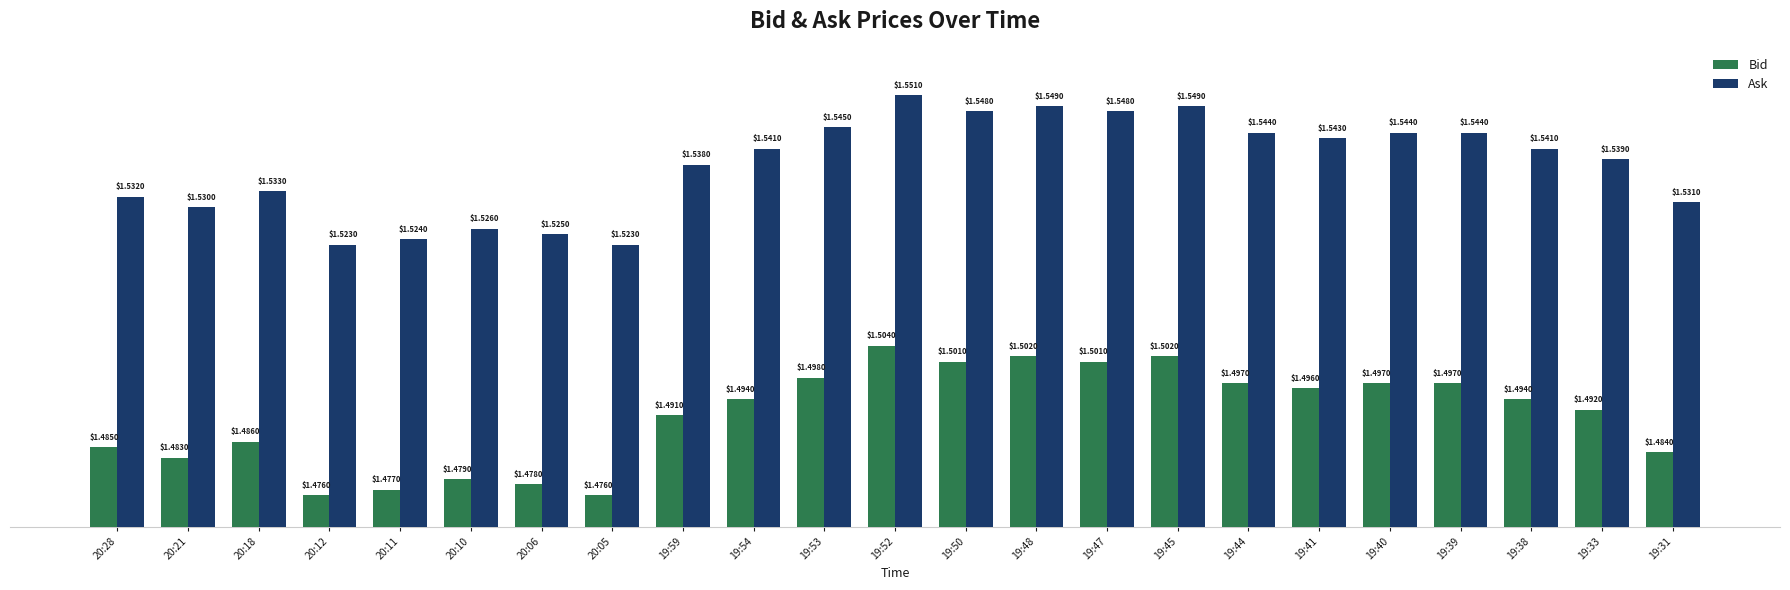

What is the label of the 16th bar from the right?

20:05